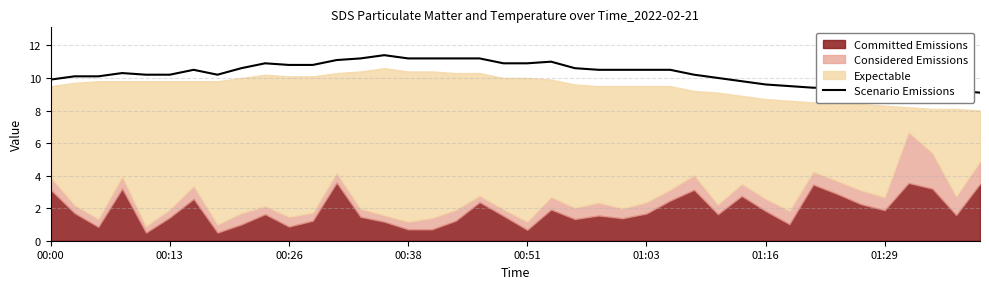

What is the lowest value of the Scenario Emissions series?

9.1